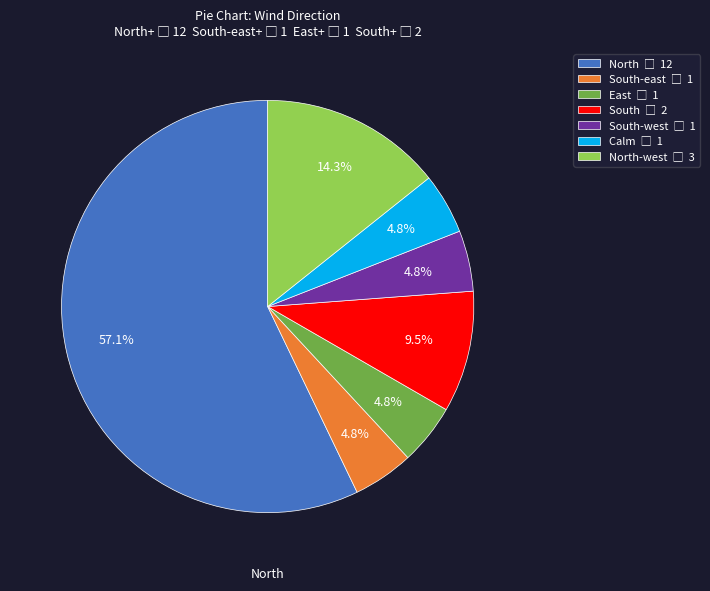

Is there any slice that represents more than half of the pie?

Yes